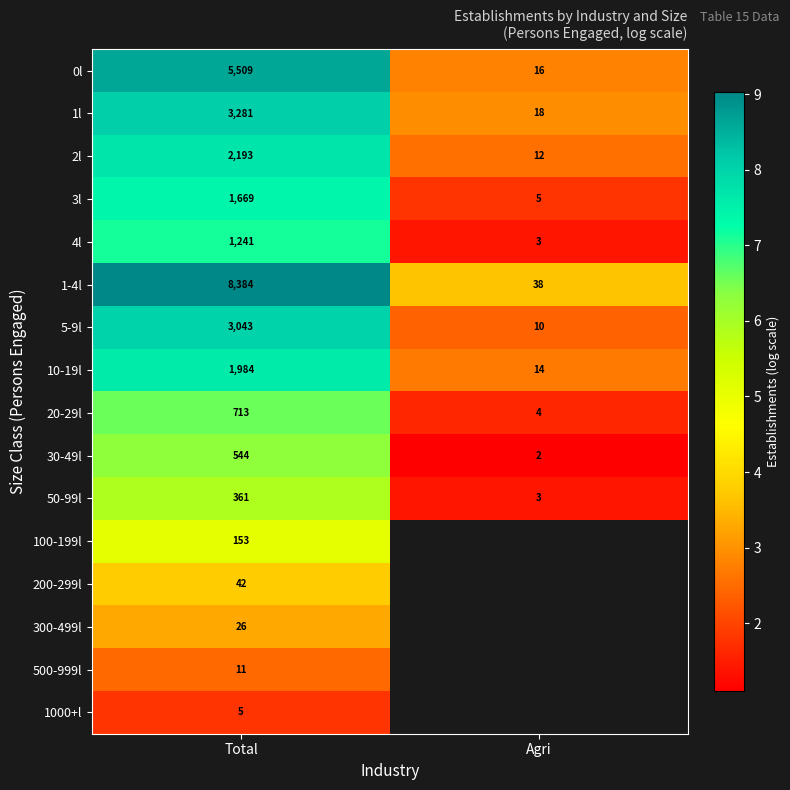

List the labels in order of 30-49l value, largest first.

Total, Agri